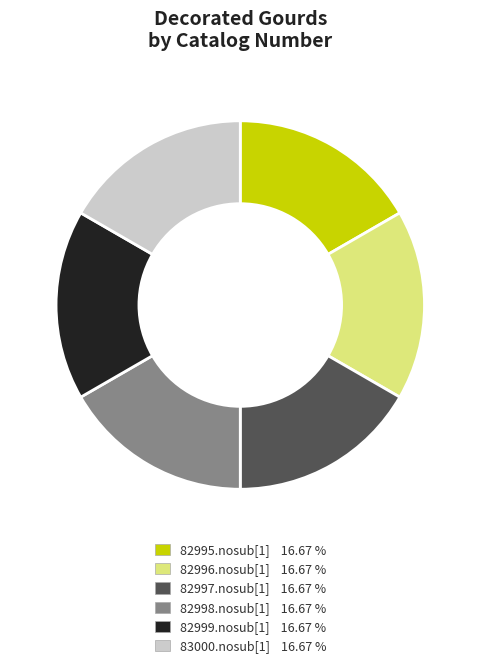

Do 82996.nosub[1] and 82998.nosub[1] together represent more than half of the pie?

No